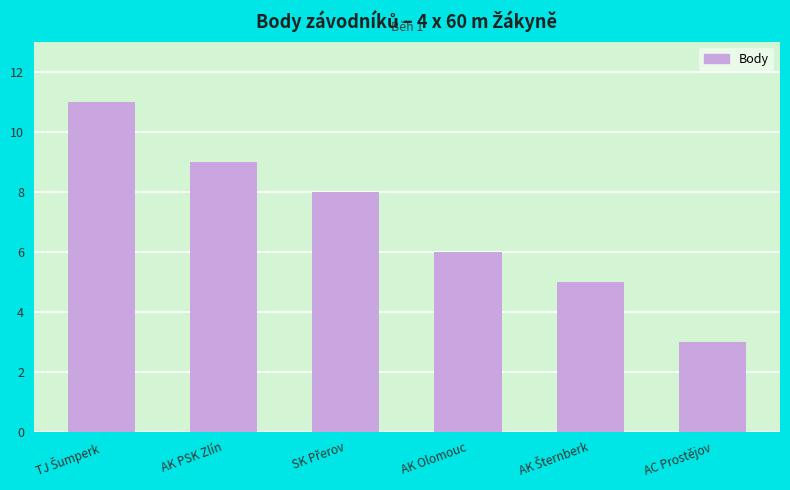

Which category has the lowest value across all series?

AC Prostějov